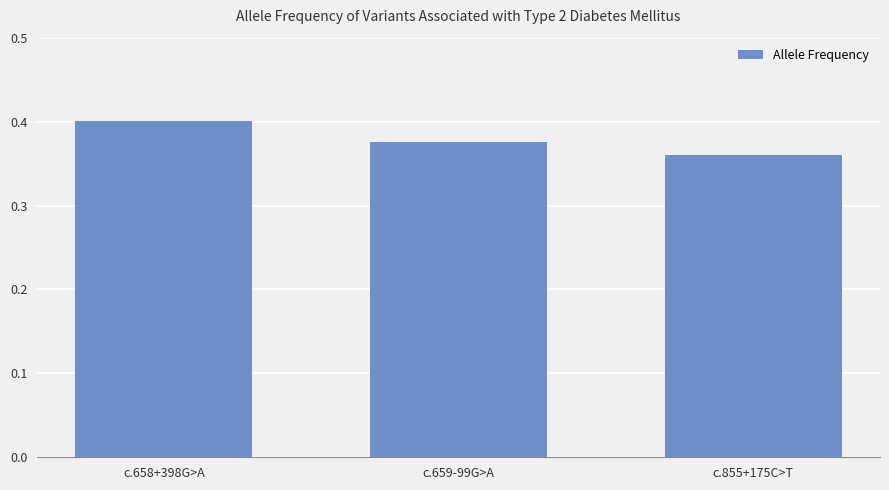

At which category does the chart reach its minimum across all series?

c.855+175C>T